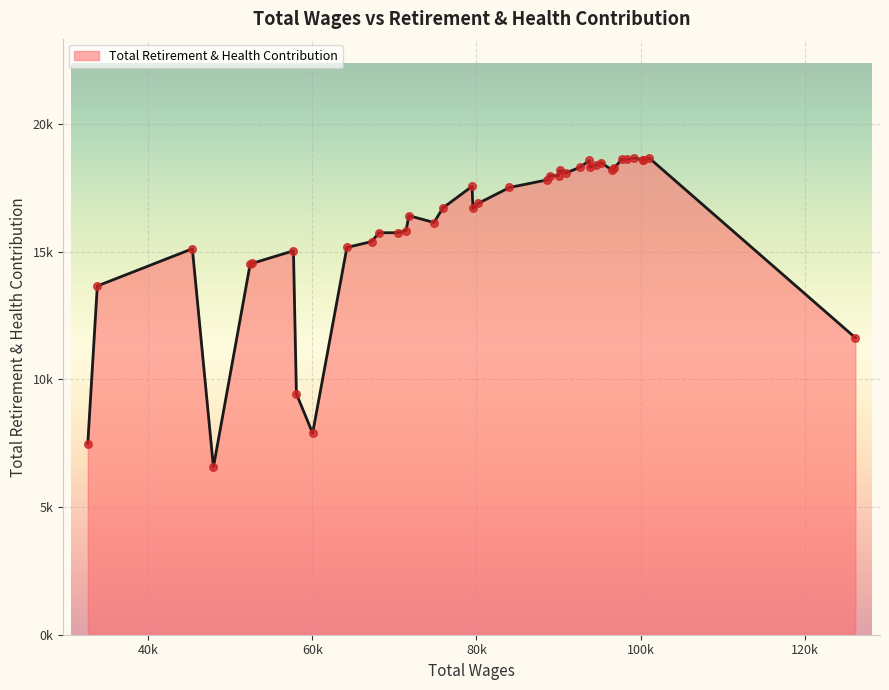

Approximately how many times larger is the value at 70452 compared to 74827?

1.0